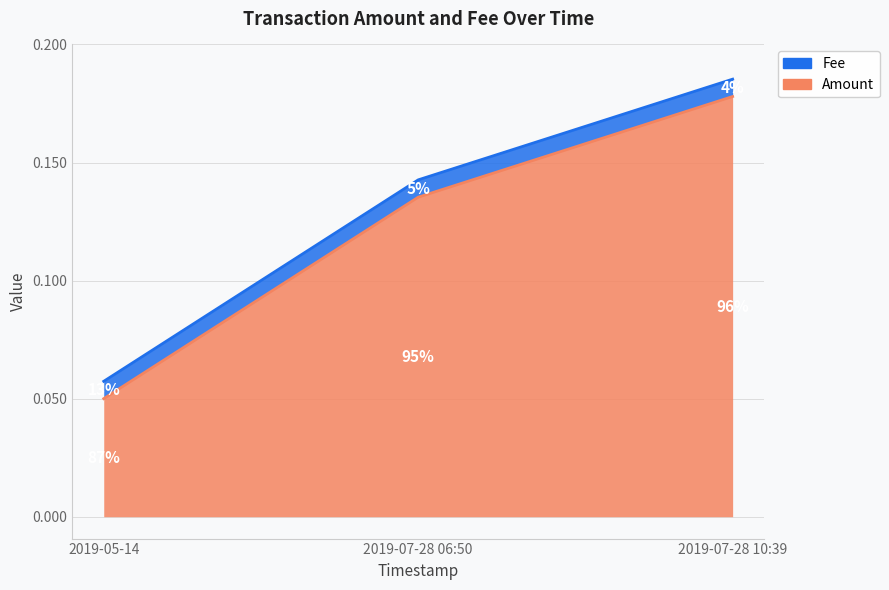

What is the label of the 3rd point from the left?

2019-07-28 10:39